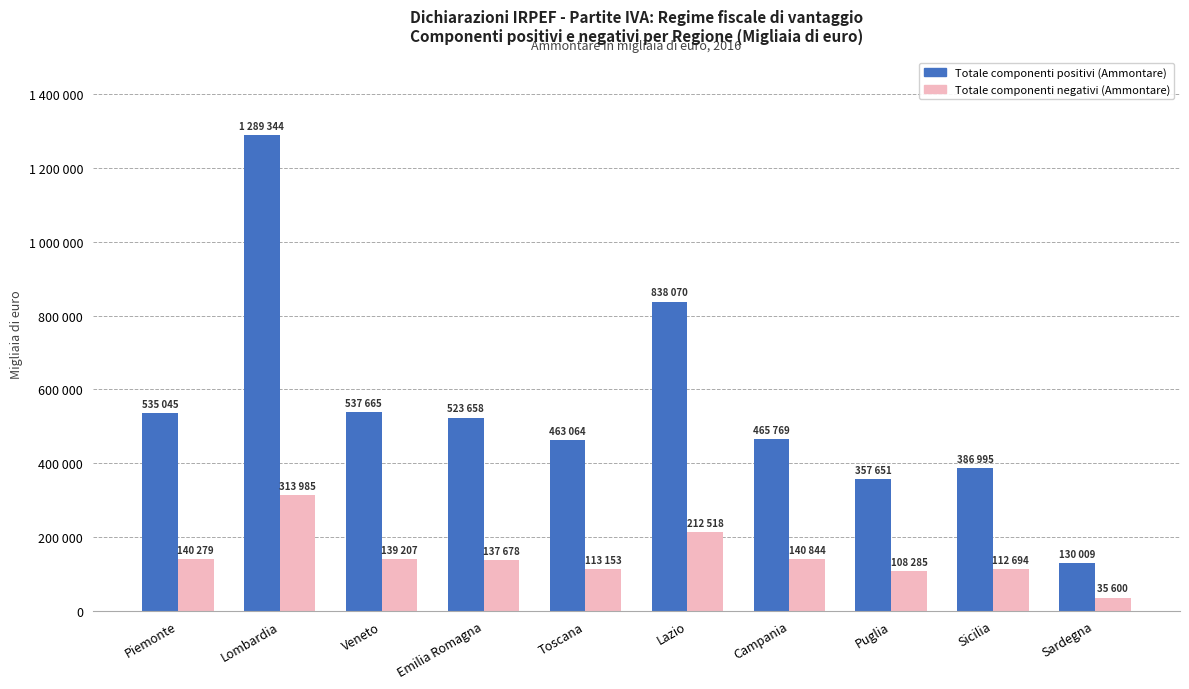

What is the minimum value for Totale componenti positivi (Ammontare)?

130009